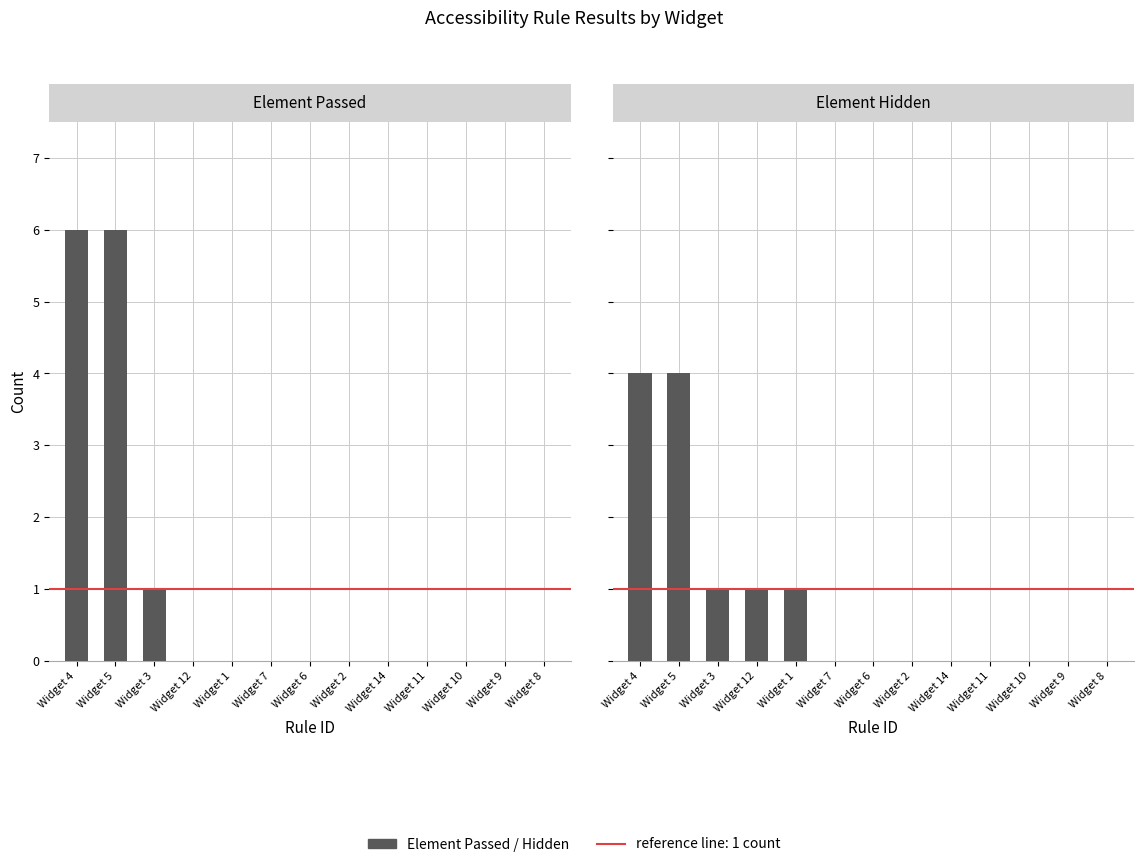

What position from the left is Widget 7?

6